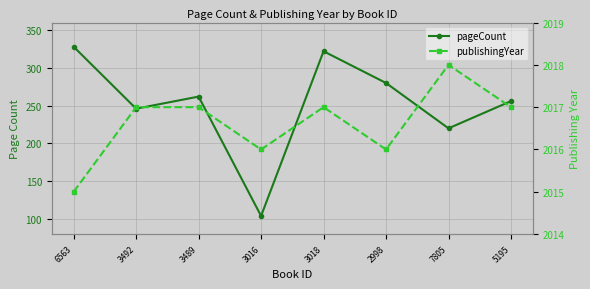

How many lines are shown in the chart?

2